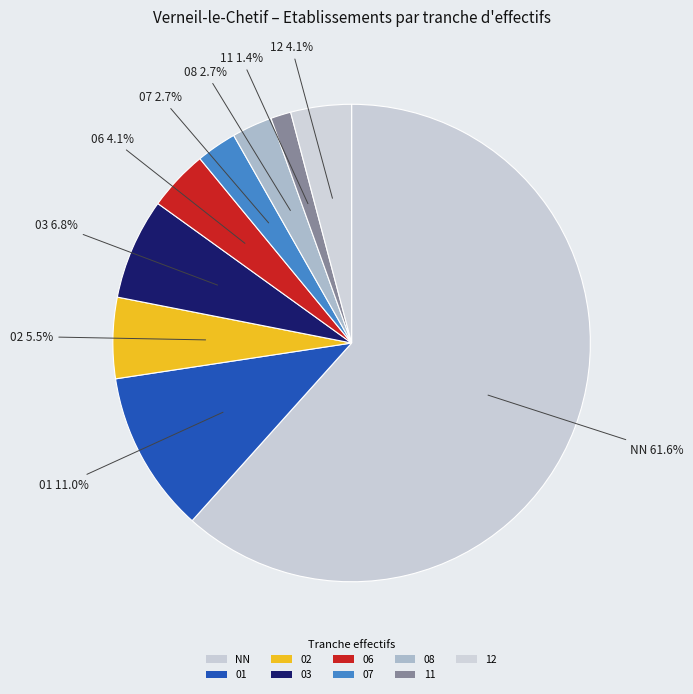

What is the smallest slice in the pie chart?

11